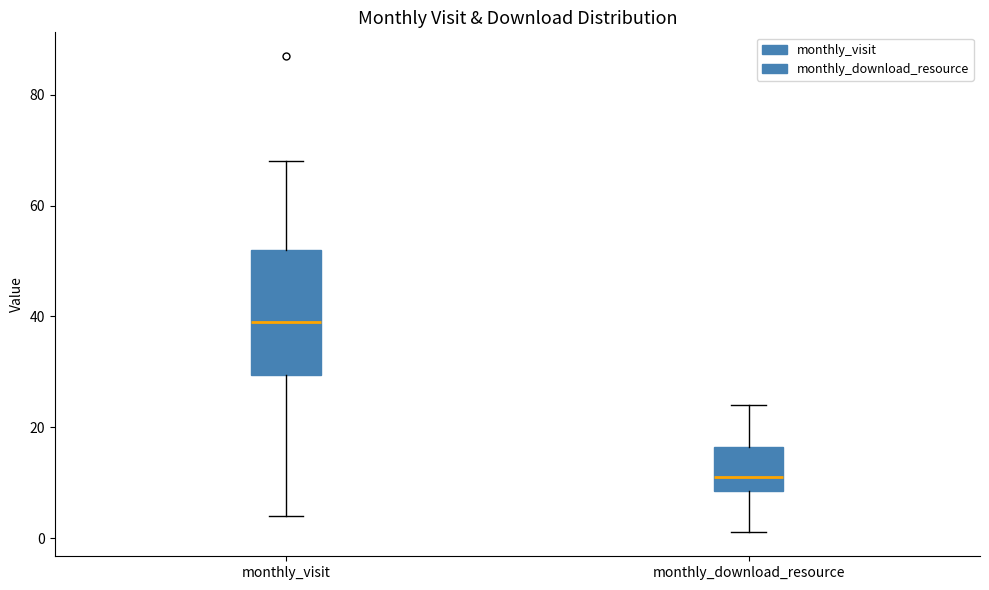

Reading left to right, read every box against the y-axis: the position of its median line, the range the box covers, and the ends of its whiskers. The values are not printed on the chart, so give them approximately, as read against the axis.

monthly_visit: median 40, box 30 to 52, whiskers 4 to 68
monthly_download_resource: median 12, box 8 to 16, whiskers 2 to 24